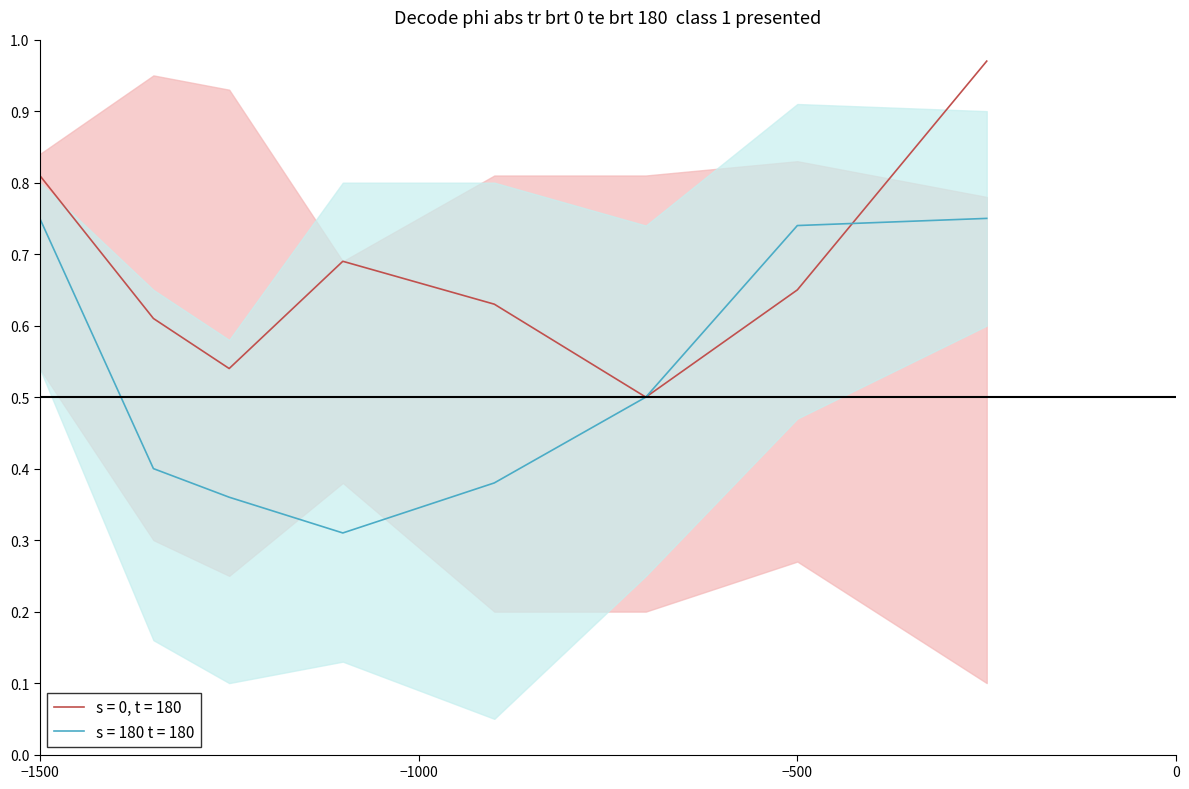

List the series in order of their overall mean, highest first.

s = 0, t = 180, s = 180 t = 180